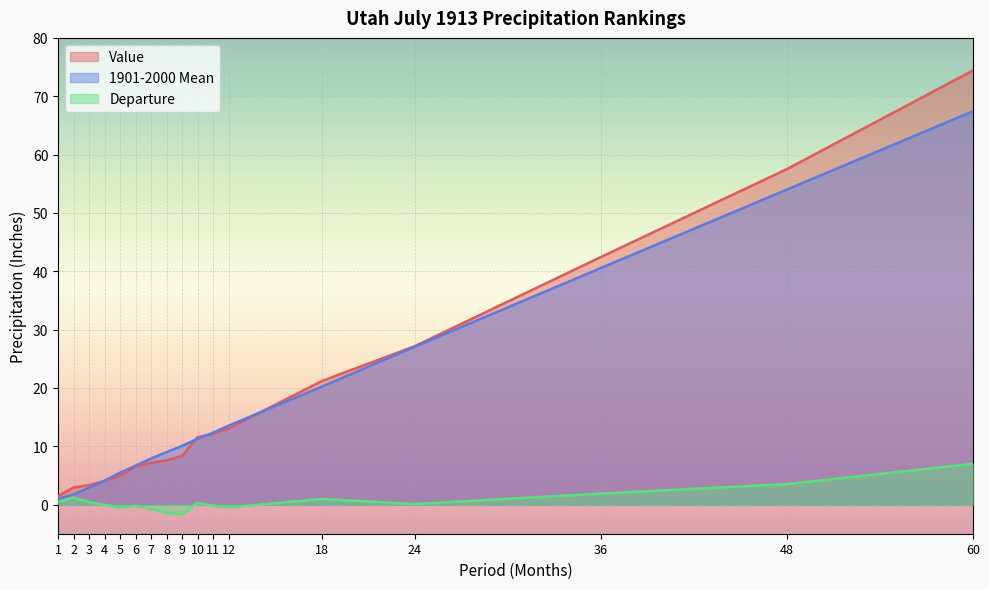

What is the difference between the 1901-2000 Mean values at 48 and 12?

40.5